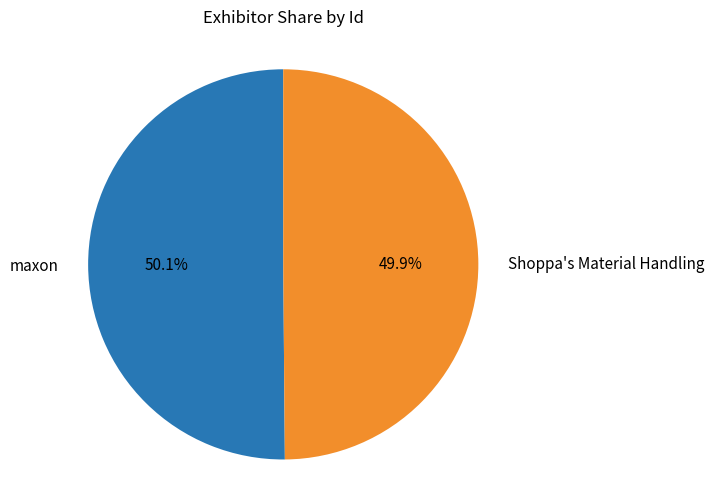

Is it true that maxon is 39% of the pie?

False